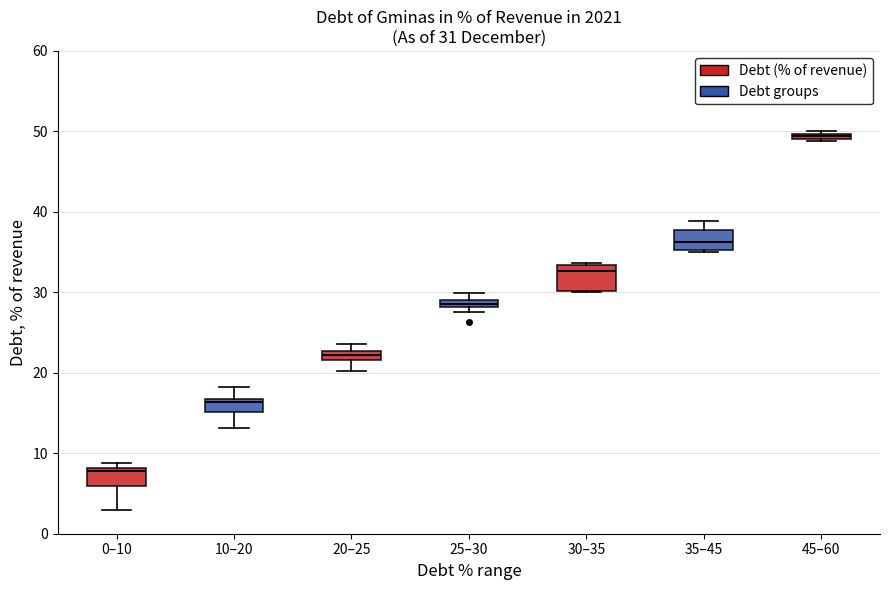

Which box has the highest median line?

45–60